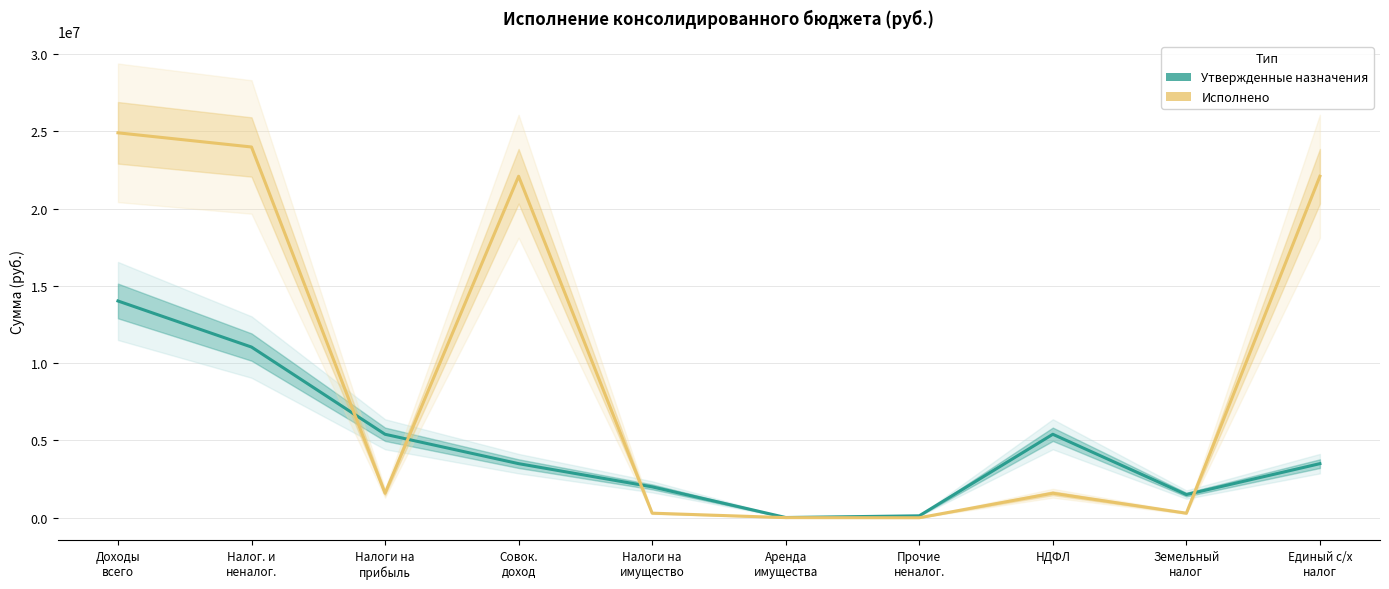

How many data points in Исполнено are above 1587301?

6